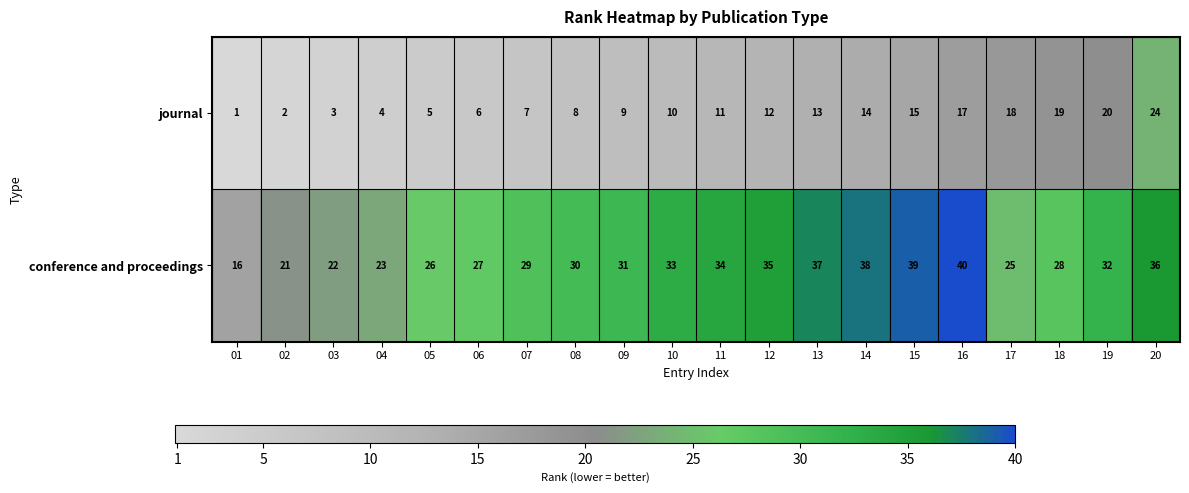

How many series are shown in this chart?

2